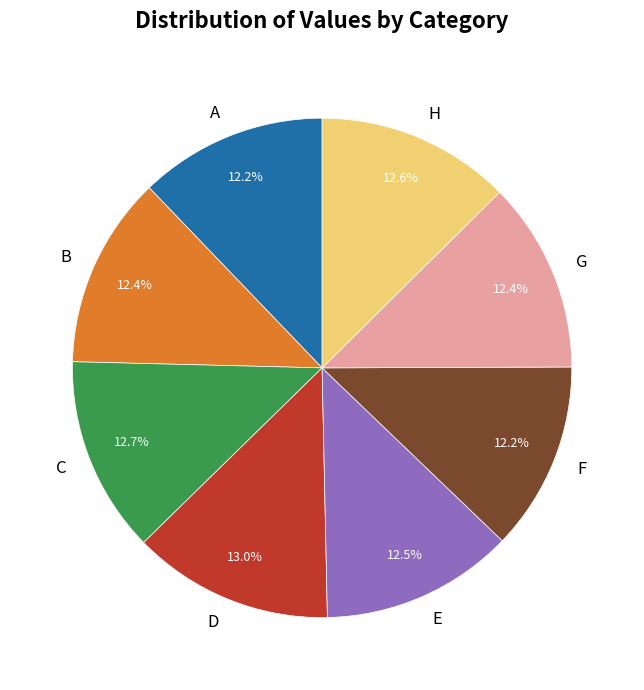

Count the number of slices in the pie.

8